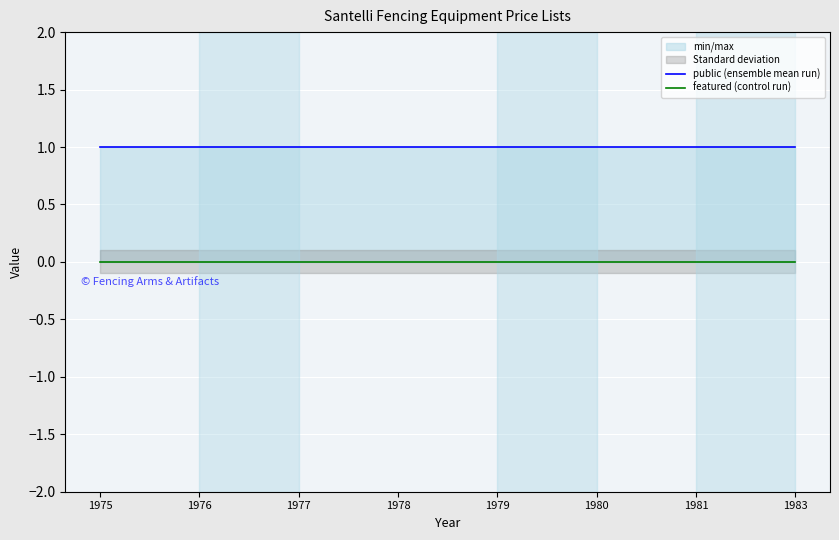

True or false: public (ensemble mean run) has more than 2 interior local peaks.

False